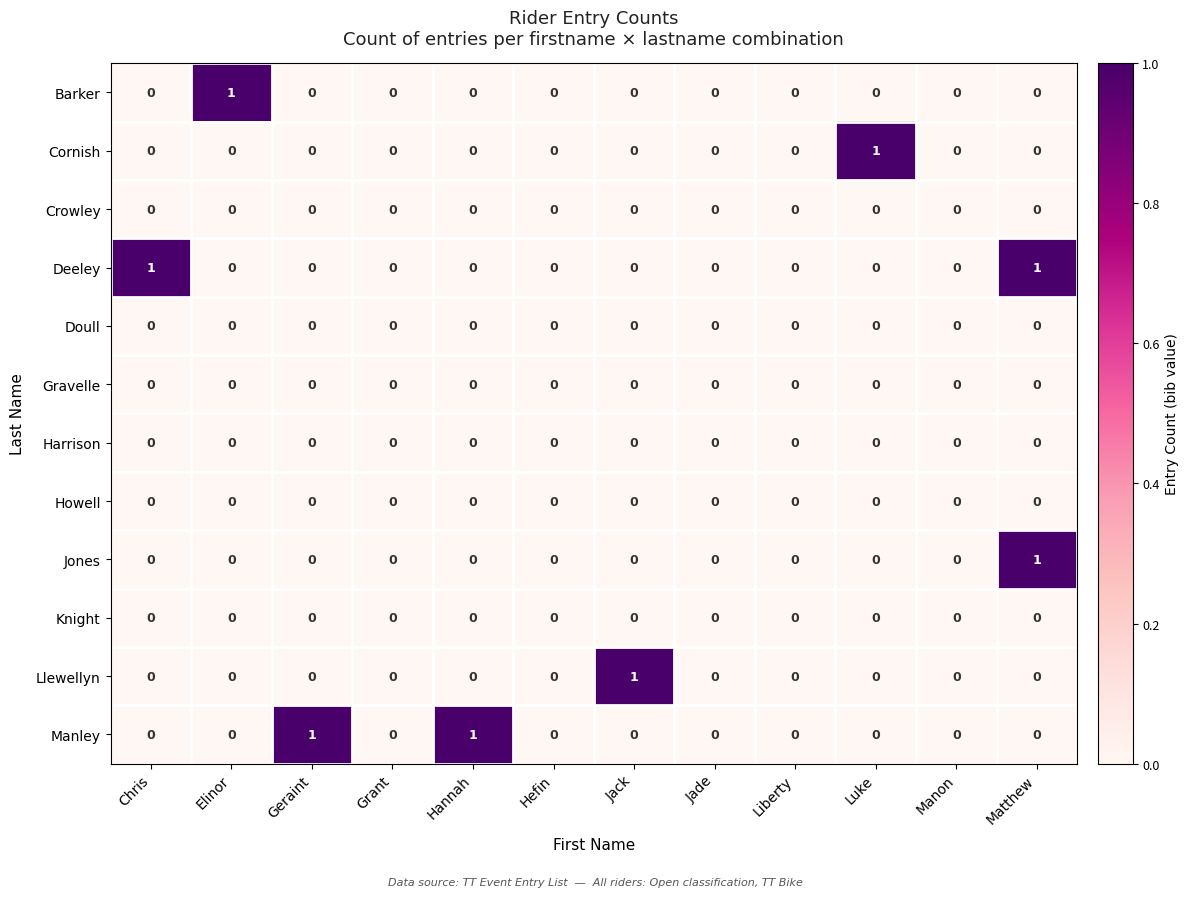

At which category is the sum across all series the highest?

Matthew